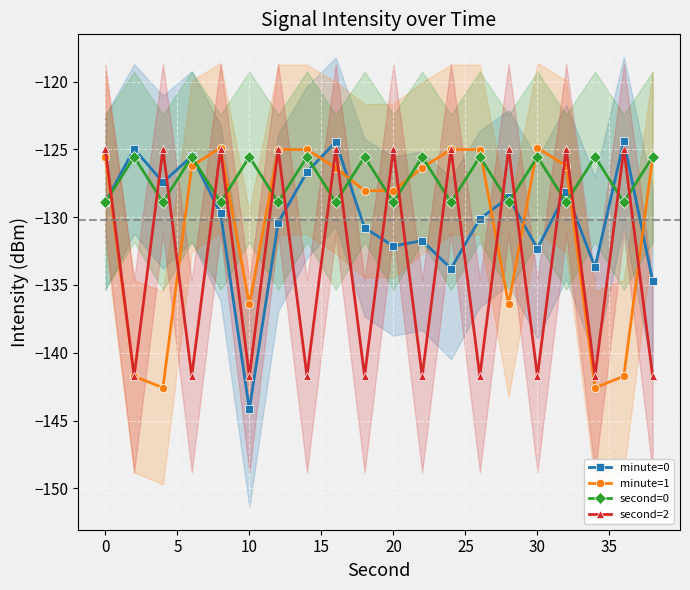

What is the difference between the second highest and second lowest values in the second=0 series?

3.3